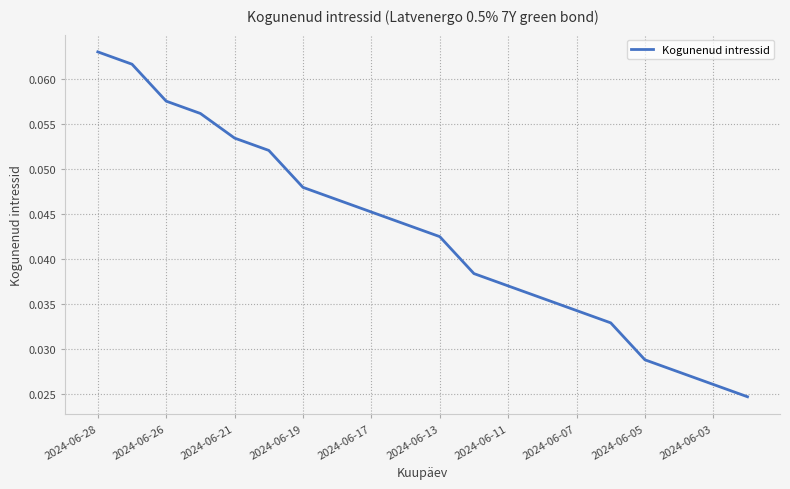

Is this an area chart (filled region under the line)?

No